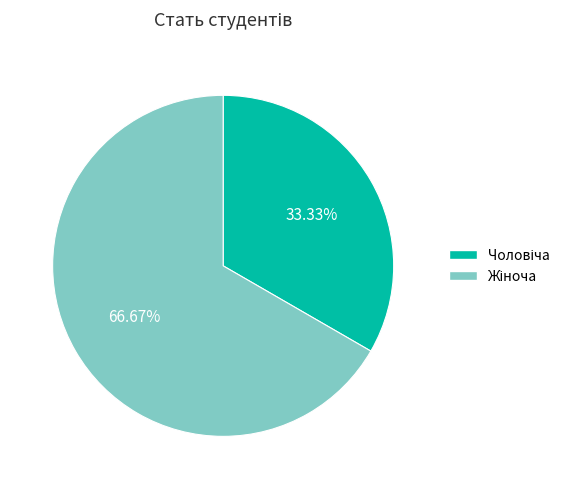

Count the number of slices in the pie.

2